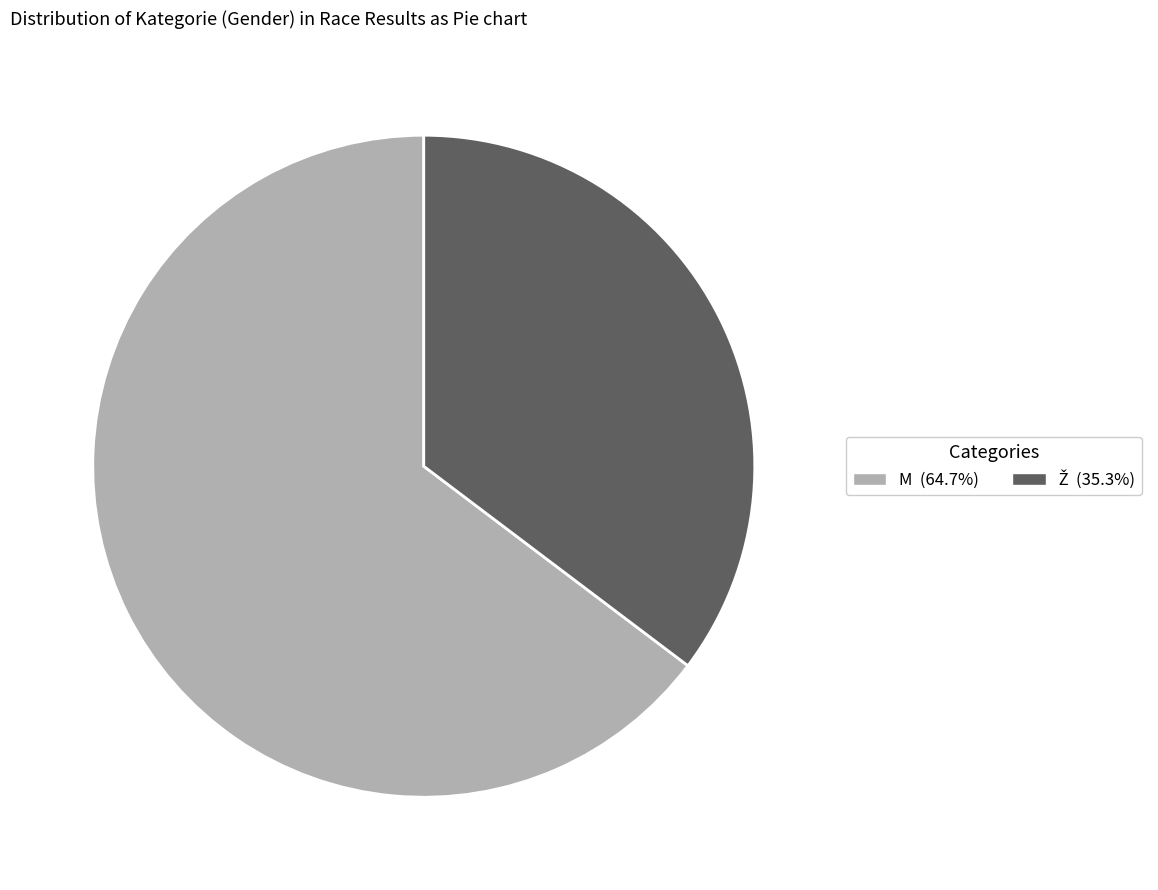

Is there a majority slice in this chart?

Yes